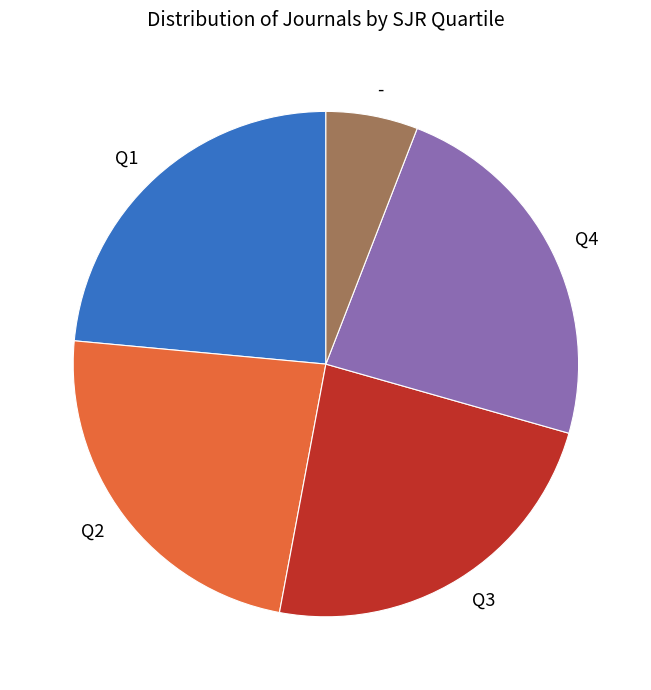

Approximately how many times larger is the value at Q3 compared to Q2?

1.0